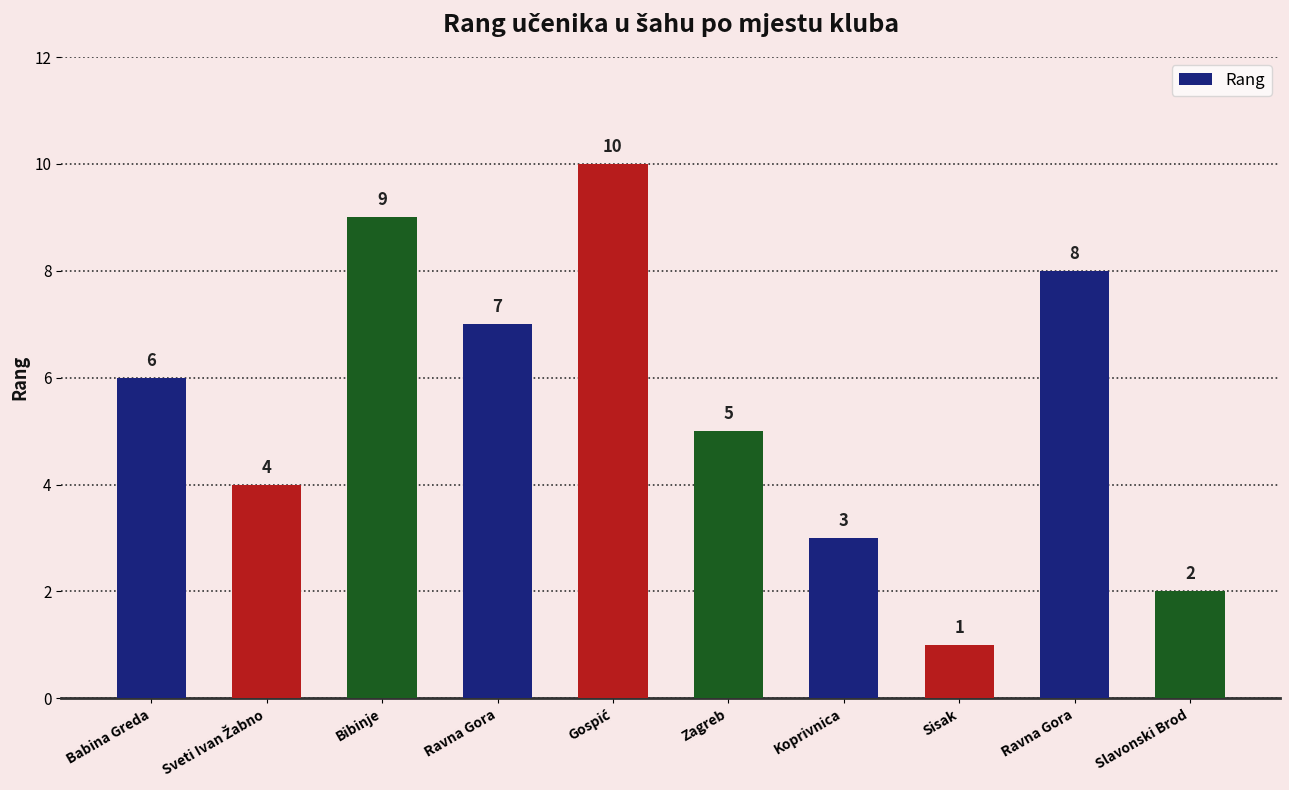

Does the chart contain any negative values?

No